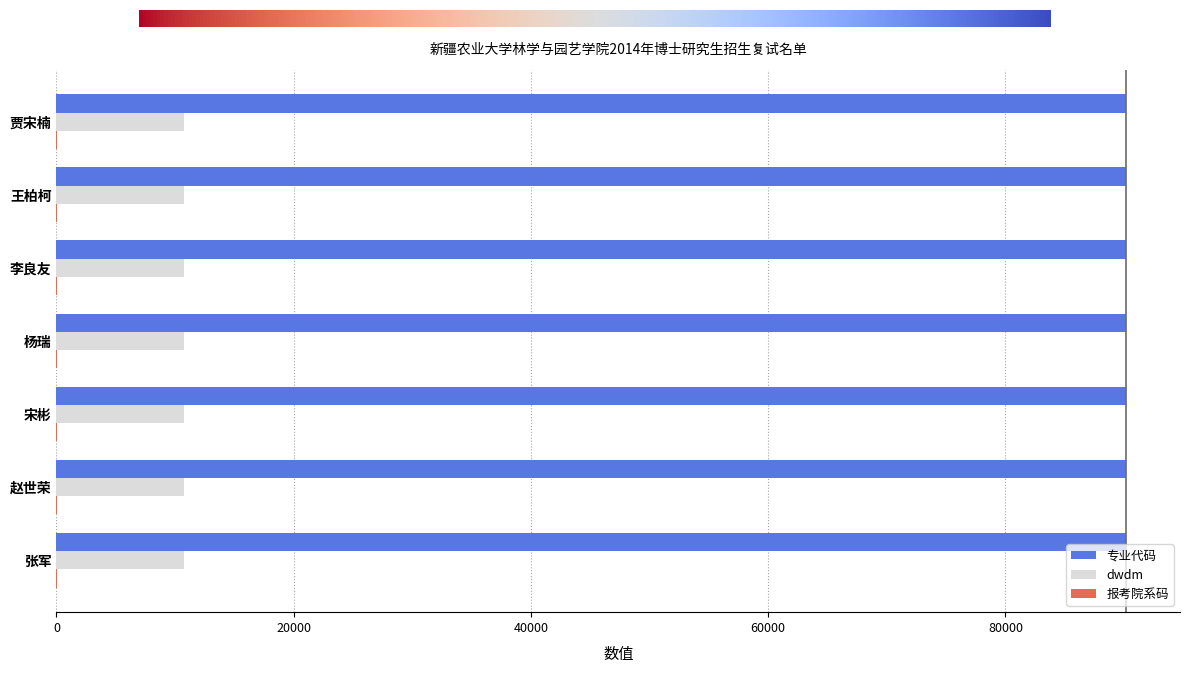

What is the sum of all 专业代码 values?

631411